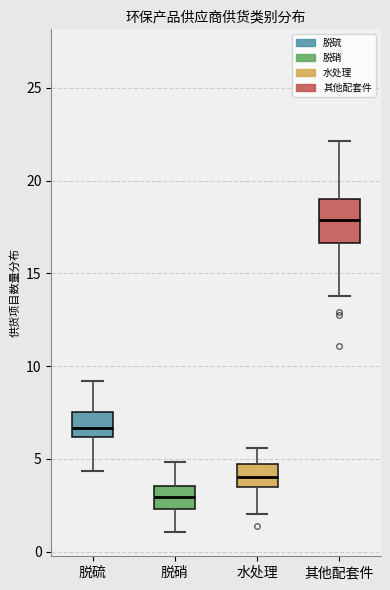

Where is the upper edge of the box for 脱硝 on the y-axis? The values are not printed on the chart, so give them approximately, as read against the axis.

3.5